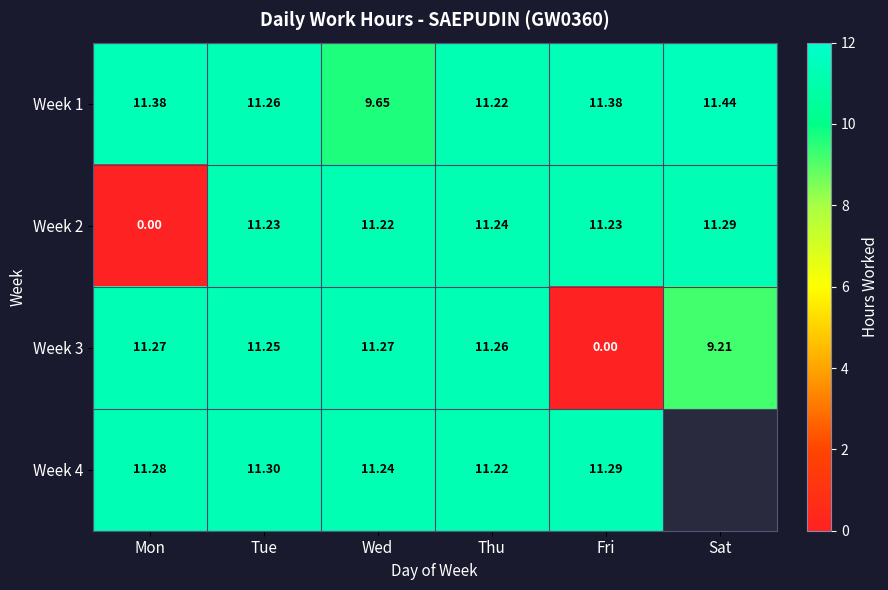

At which category does the chart reach its peak across all series?

Sat